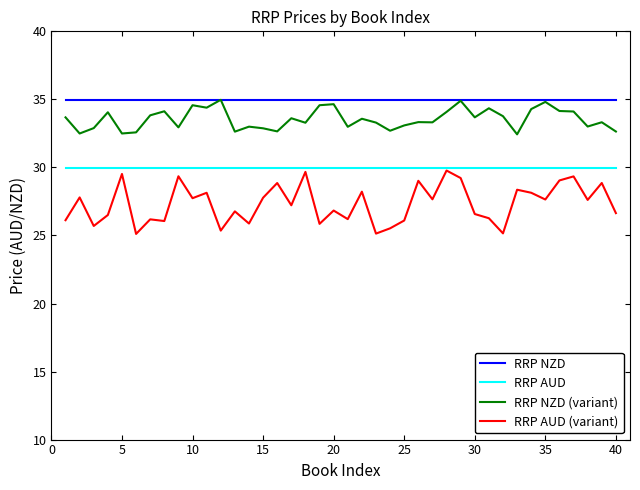

Rank the series by their average value, from highest to lowest.

RRP NZD, RRP NZD (variant), RRP AUD, RRP AUD (variant)